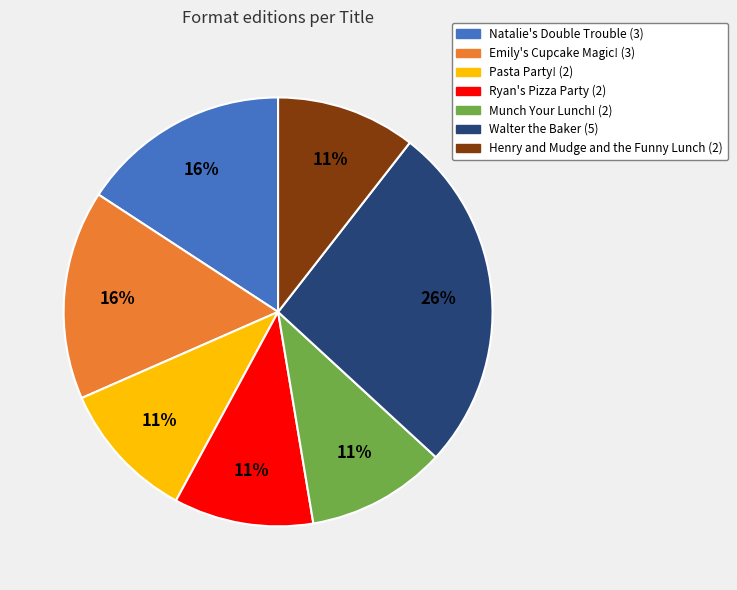

Does any single category account for the majority?

No